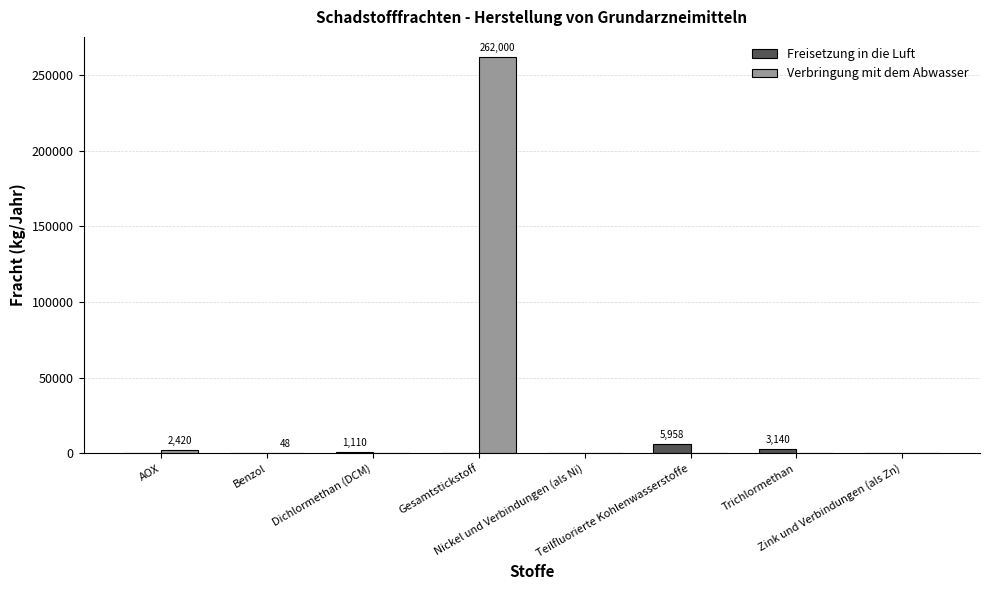

Which series has the largest total across all categories?

Verbringung mit dem Abwasser